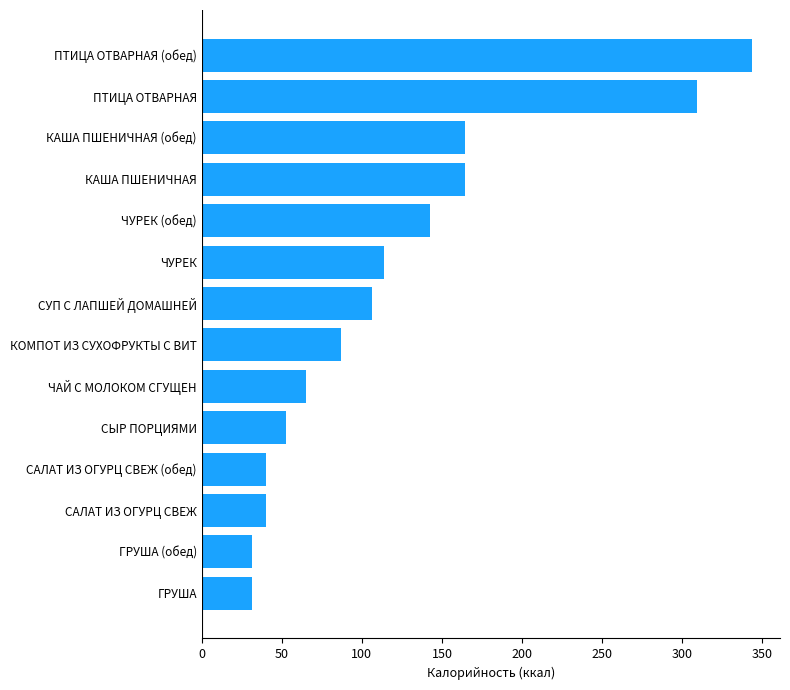

What is the approximate value at ГРУША?

31.3